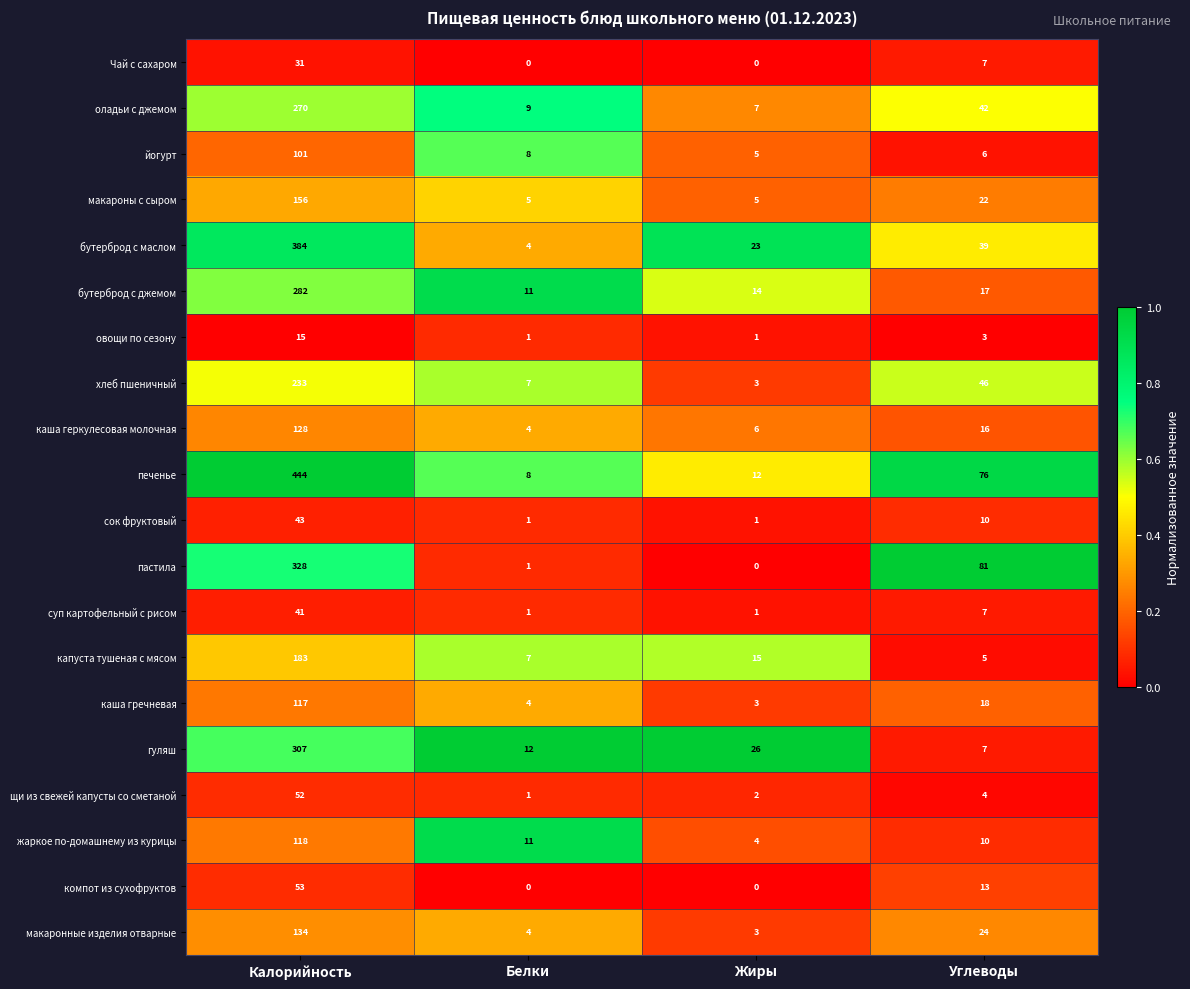

Which series changed the most between Калорийность and Углеводы?

печенье